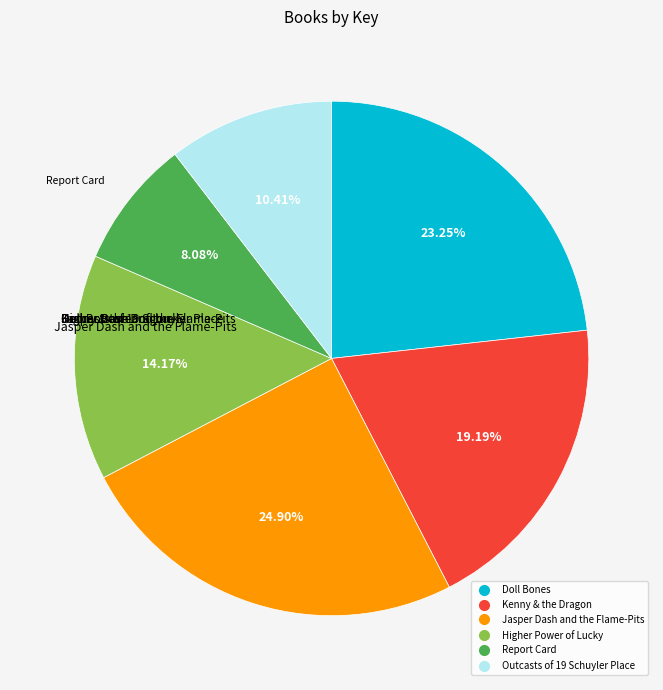

Between Doll Bones and Kenny & the Dragon, which is larger?

Doll Bones